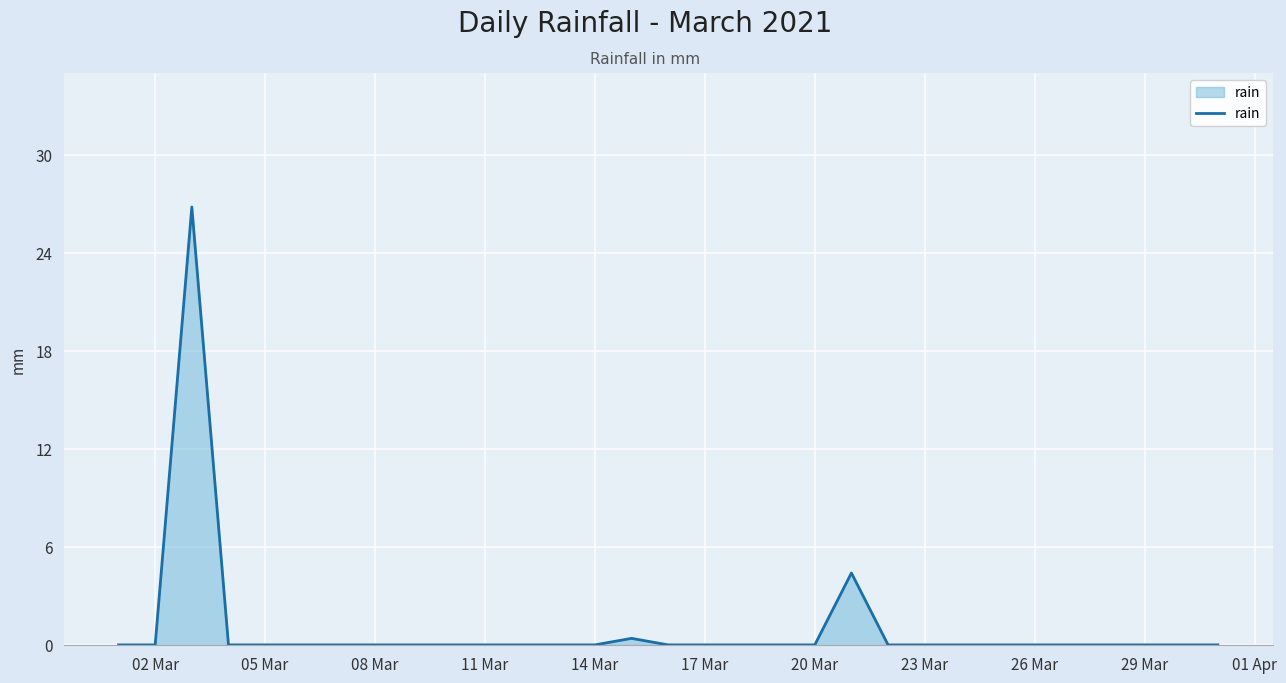

What is the difference between the maximum and minimum values?

26.8